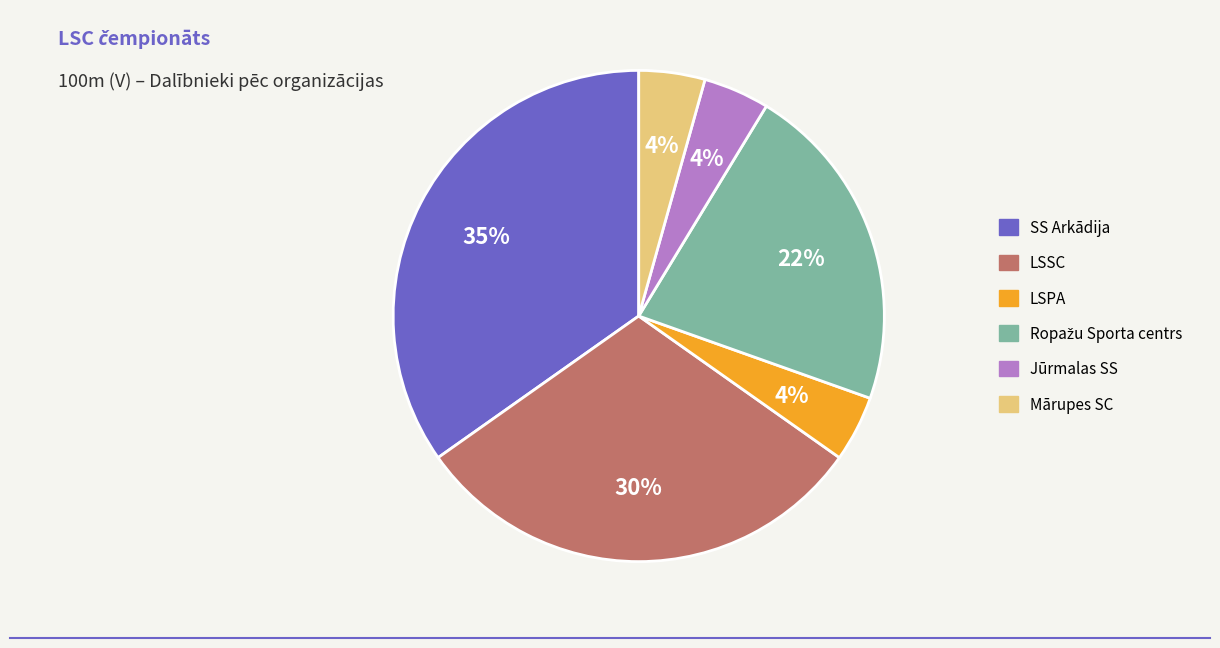

To the nearest percent, what is the difference between the Mārupes SC and LSSC slice percentages?

26%